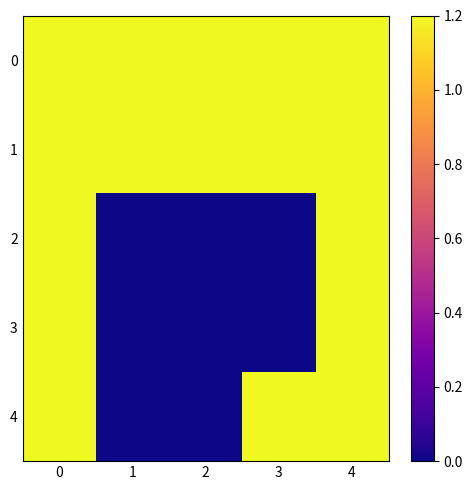

What is the difference between the highest and lowest values at 1?

1.2